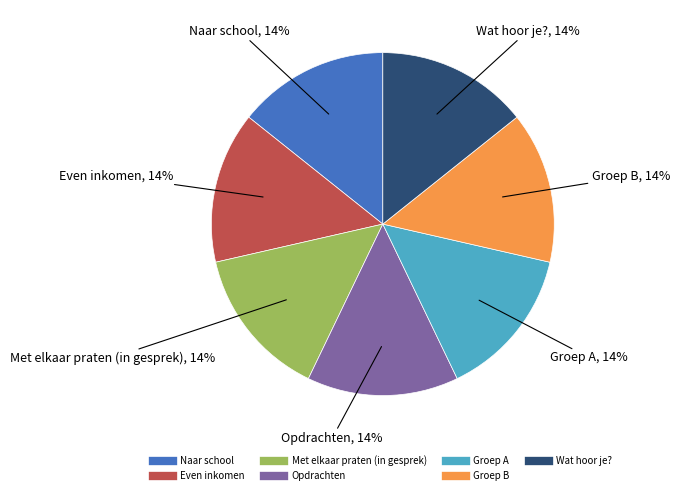

Count the number of slices in the pie.

7